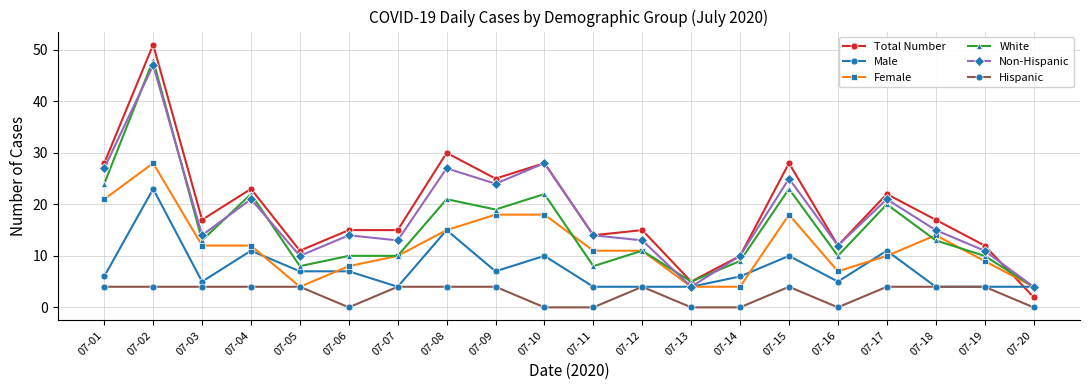

How many lines are shown in the chart?

6